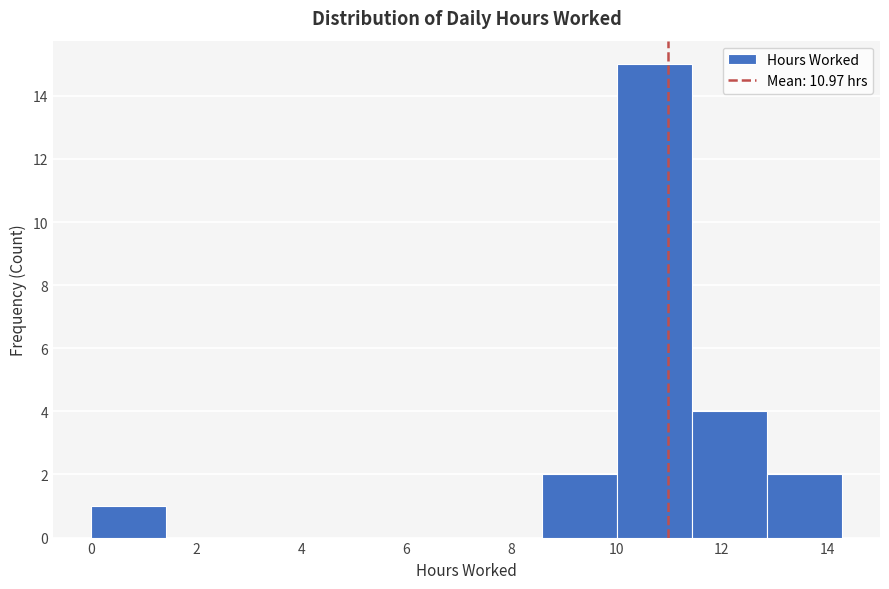

Reading left to right, list every bar in this chart as the range it spans on the x-axis followed by its height. Neither the bar edges nor the heights are printed on the chart, so give them approximately, as read against the axes.

0.0 to 1.4: 1
1.4 to 2.8: 0
2.8 to 4.2: 0
4.2 to 5.8: 0
5.8 to 7.2: 0
7.2 to 8.6: 0
8.6 to 10.0: 2
10.0 to 11.4: 15
11.4 to 12.8: 4
12.8 to 14.2: 2